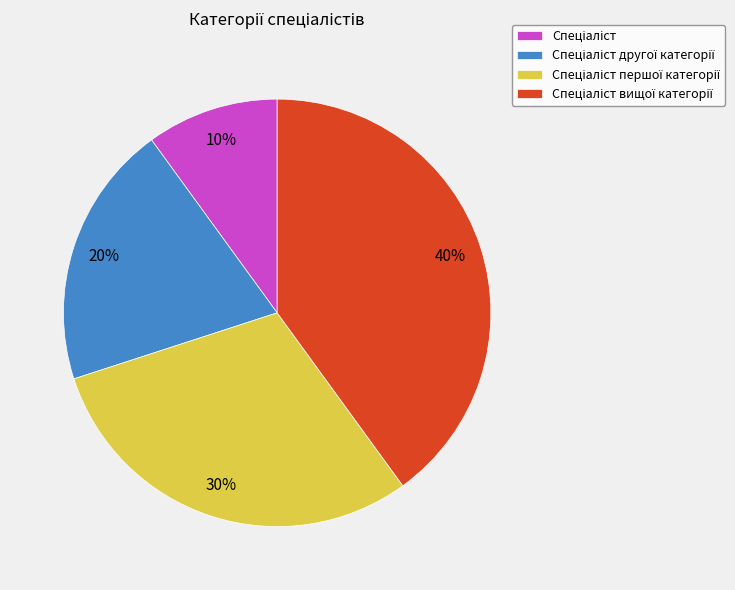

To the nearest percent, what is the difference between the largest and smallest slice percentages?

30%